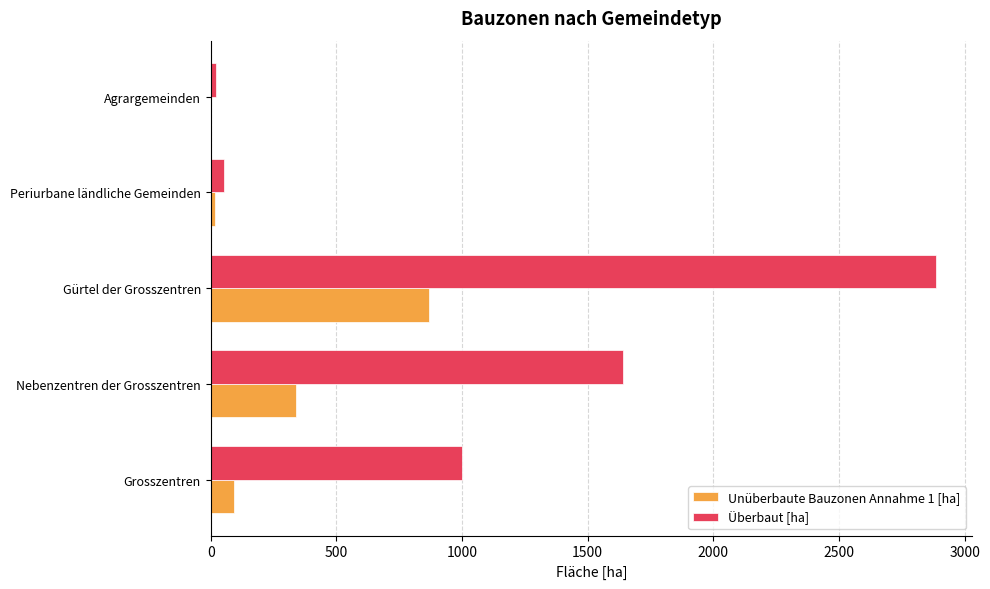

The value of Unüberbaute Bauzonen Annahme 1 [ha] at Gürtel der Grosszentren is 867.8. True or false?

True